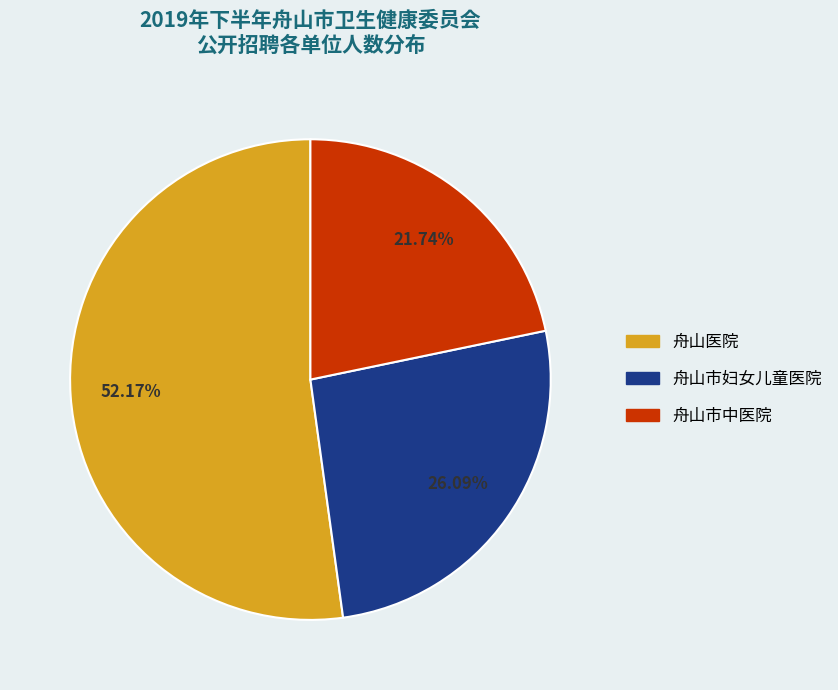

To the nearest percent, what portion does 舟山市中医院 represent?

22%